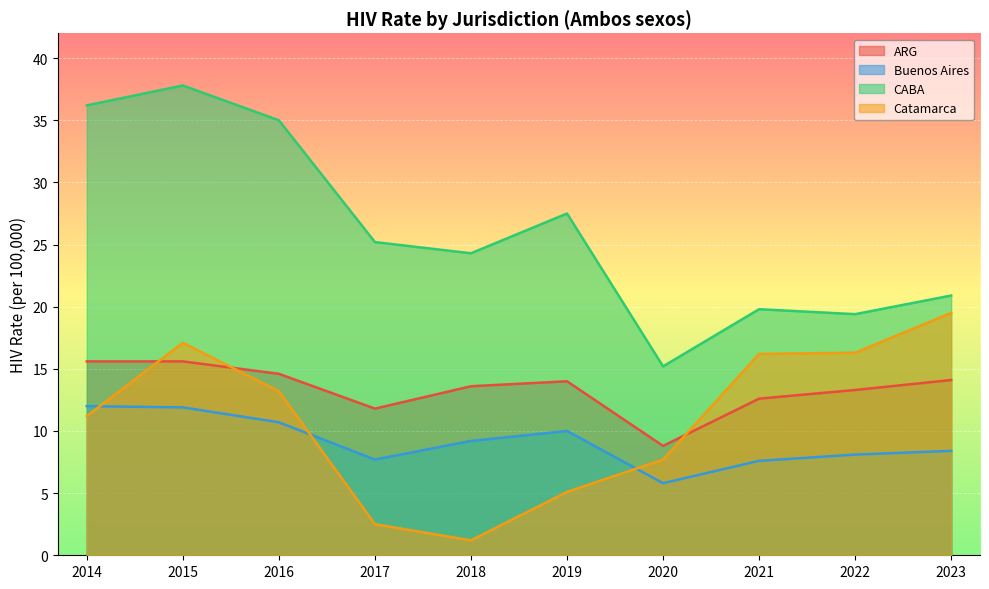

Between 2014 and 2023, which is larger?

2014